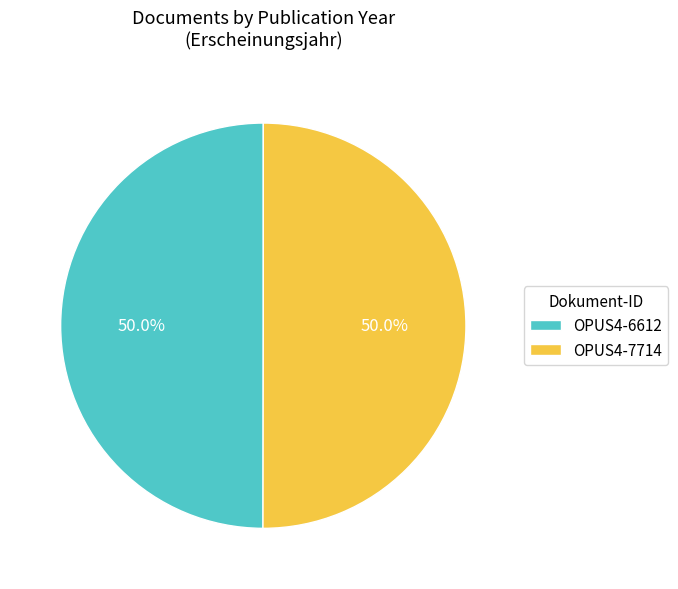

What is the total percentage of OPUS4-7714 and OPUS4-6612?

100.0%